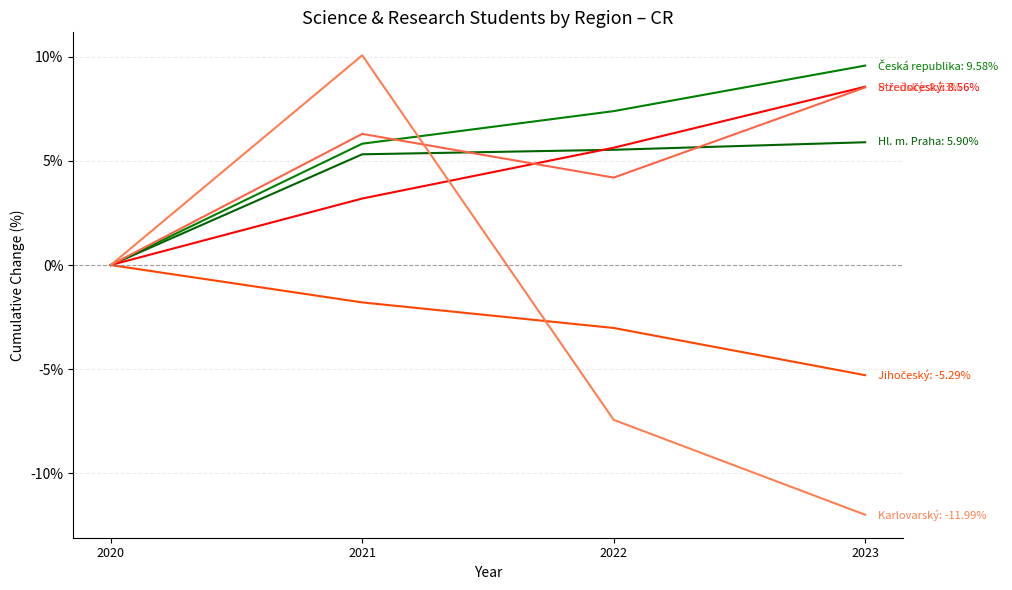

How many lines are shown in the chart?

6